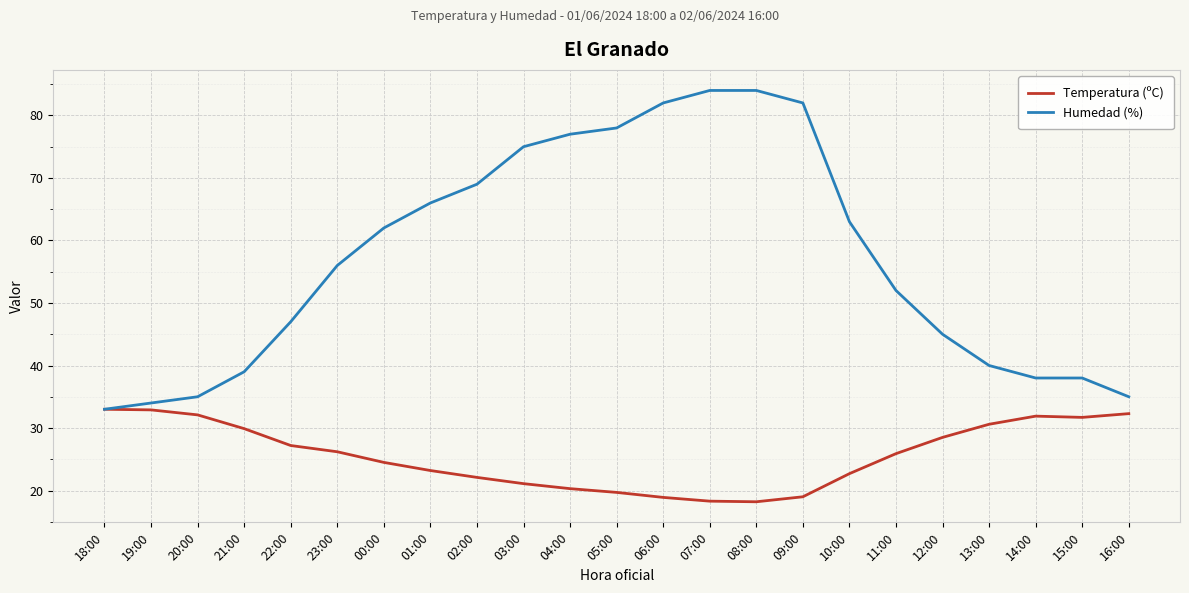

Which series has the largest range (max minus min)?

Humedad (%)